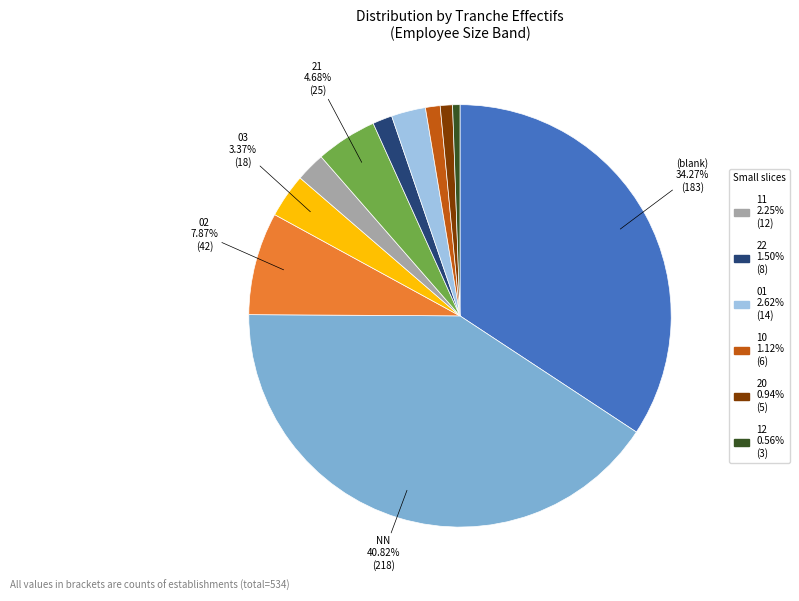

Does any single category account for the majority?

No